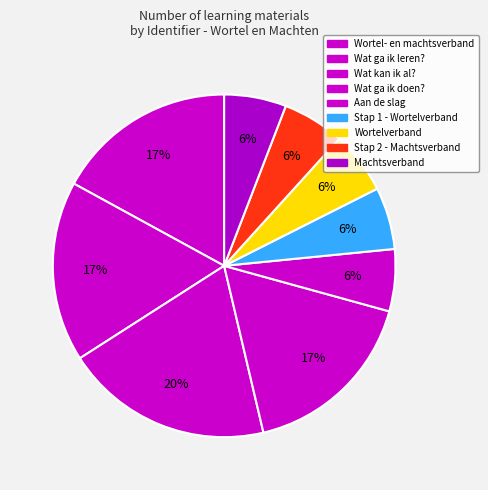

Is it true that Stap 2 - Machtsverband is 6% of the pie?

True